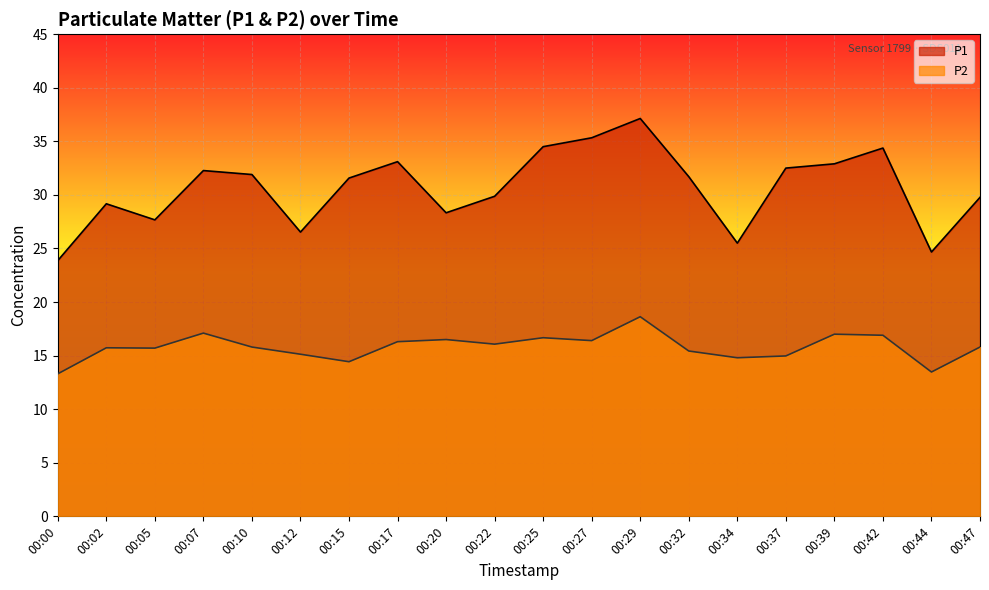

What is the smallest value displayed?

13.3